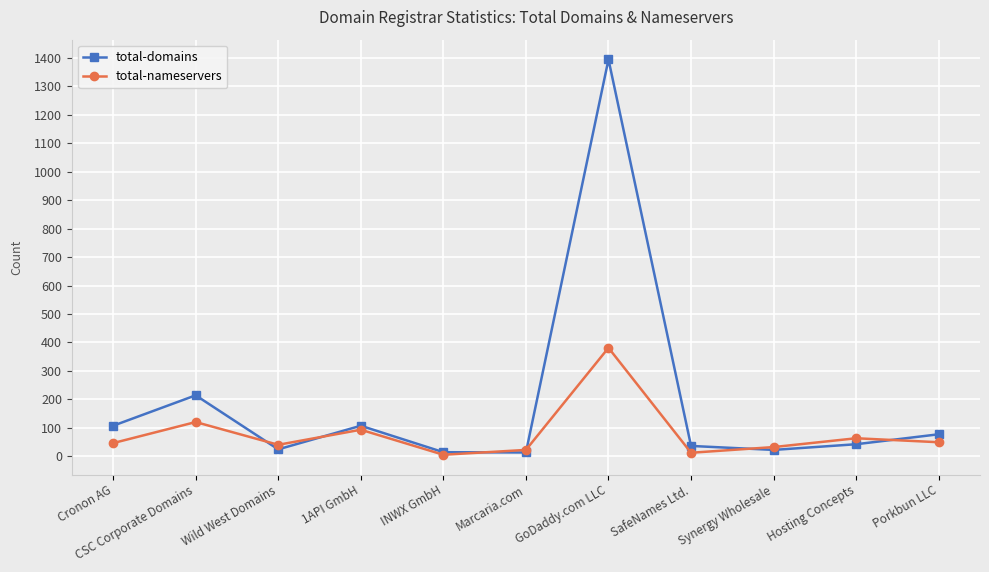

What is the highest value of the total-domains series?

1395